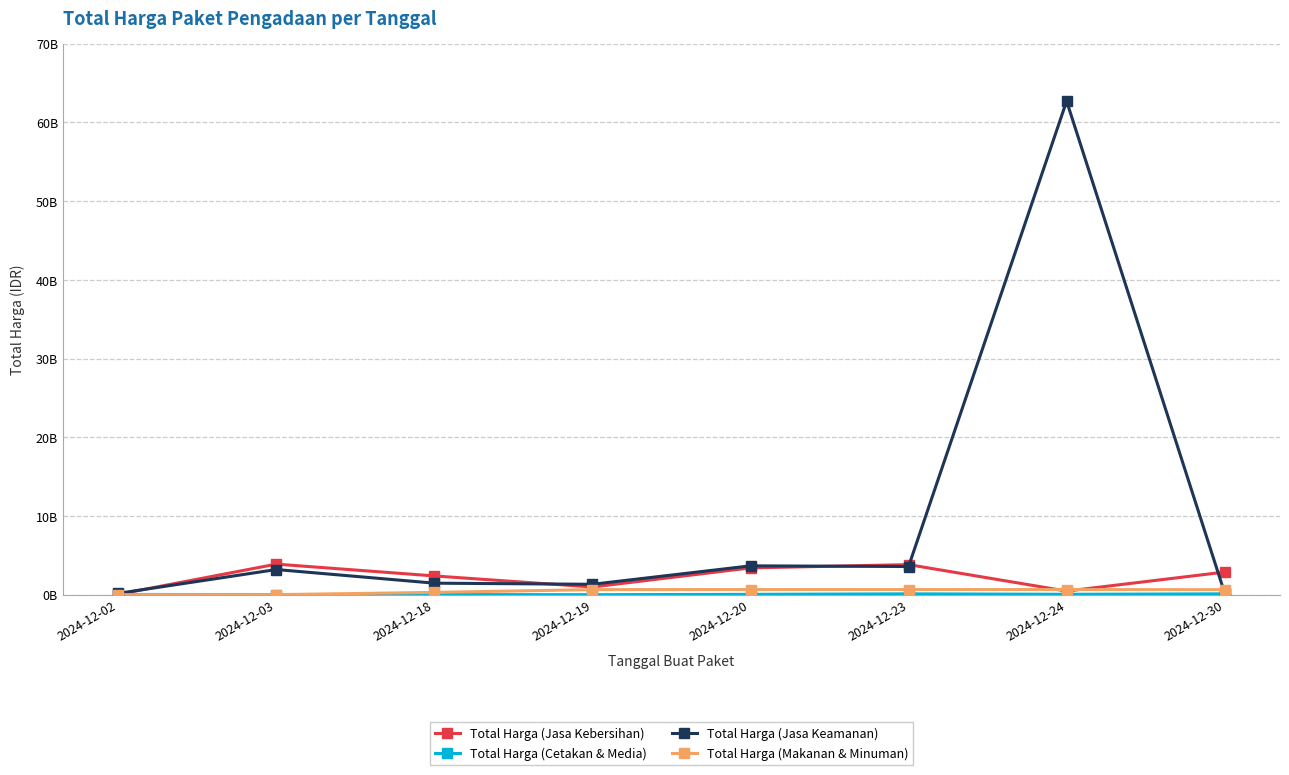

At which label does Total Harga (Jasa Keamanan) first exceed 3204000000?

2024-12-20